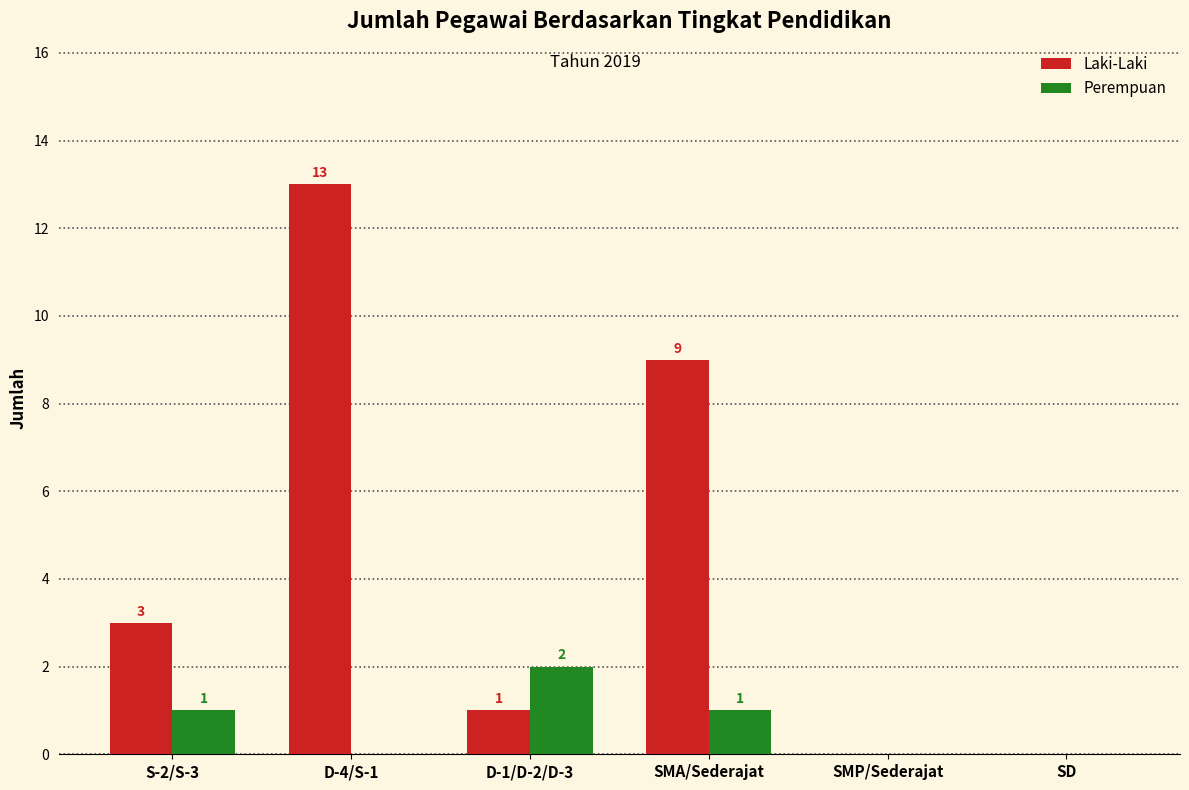

Between SMA/Sederajat and SMP/Sederajat, which series saw the biggest shift?

Laki-Laki